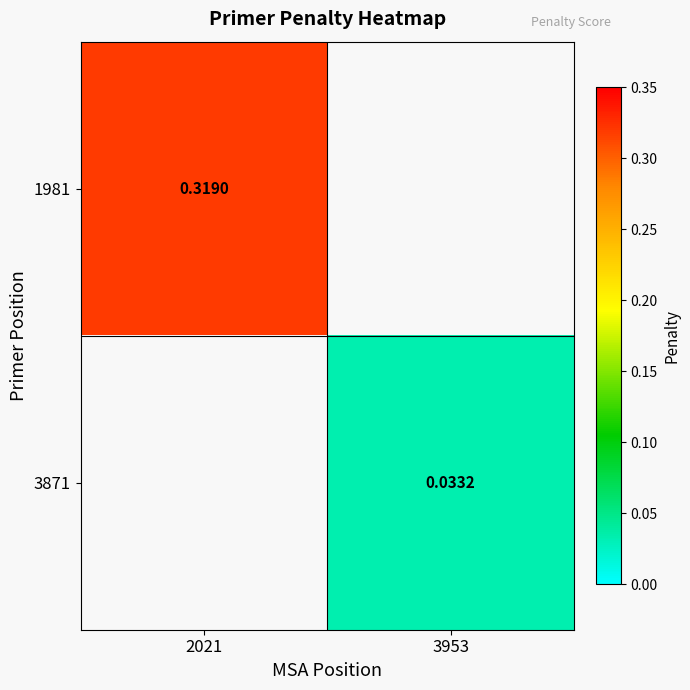

What is the maximum value shown in the chart?

0.3